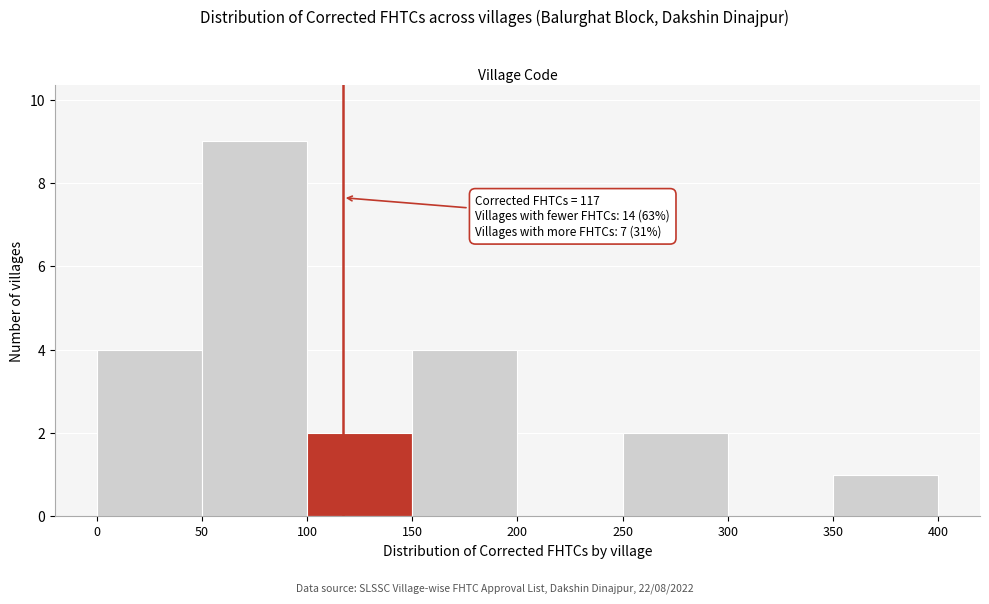

Over which range of the x-axis is the bar tallest?

50 to 100